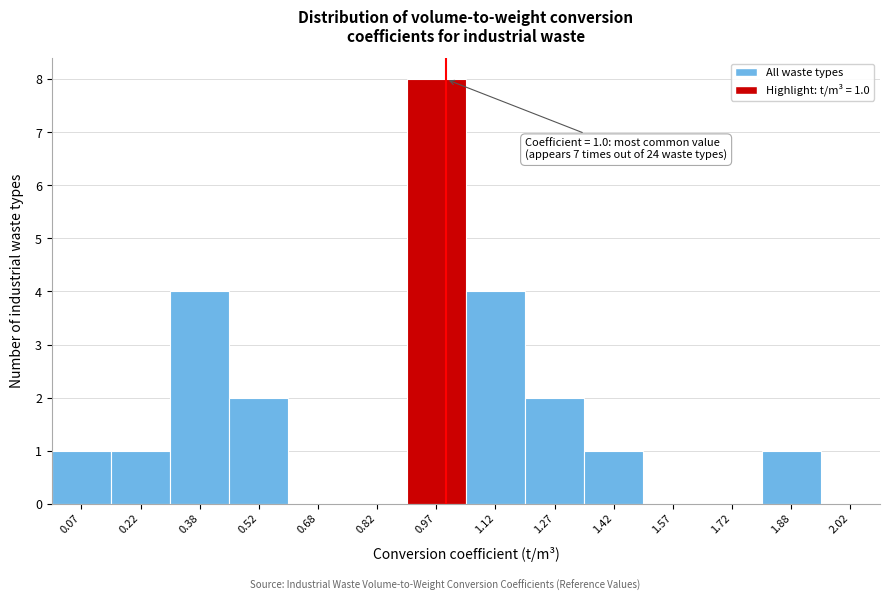

Over which range of the x-axis is the bar tallest?

0.90 to 1.05